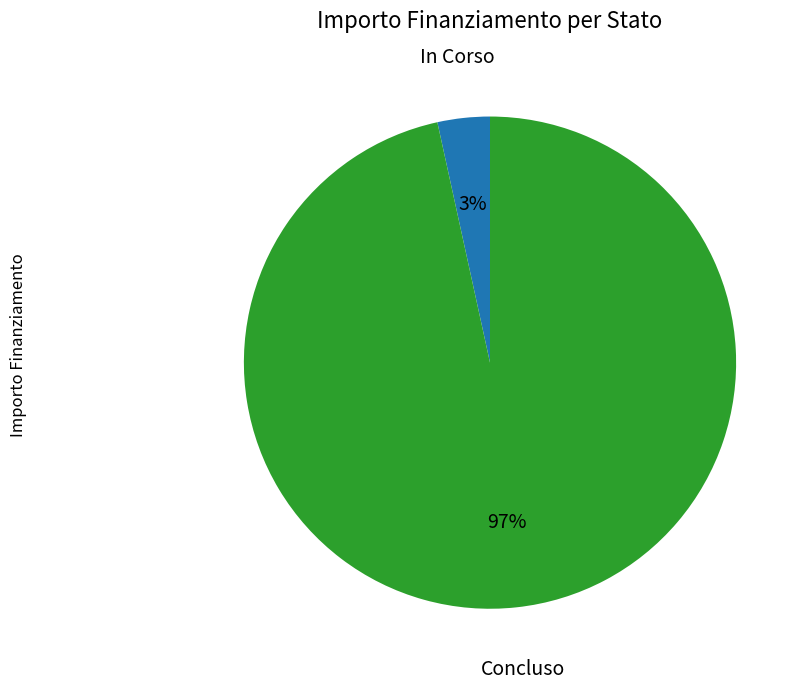

What is the largest slice in the pie chart?

Concluso